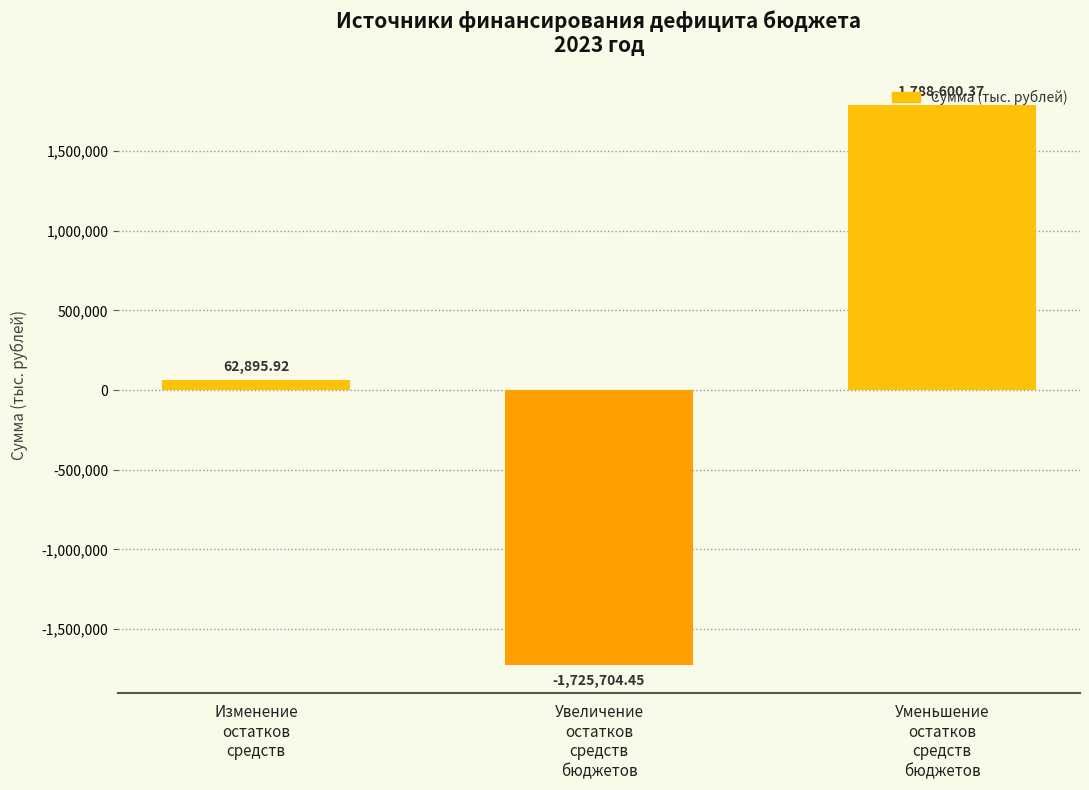

Count the number of values greater than 62895.

2